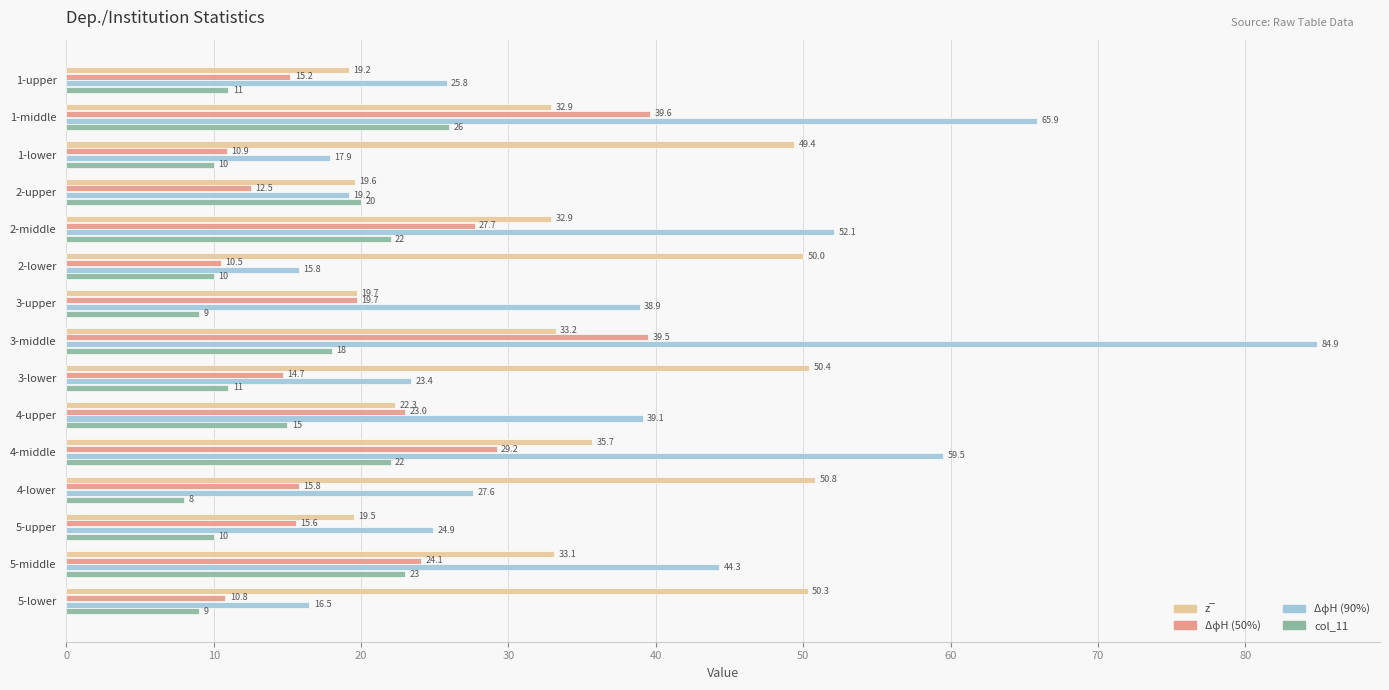

At which category does the chart reach its minimum across all series?

4-lower